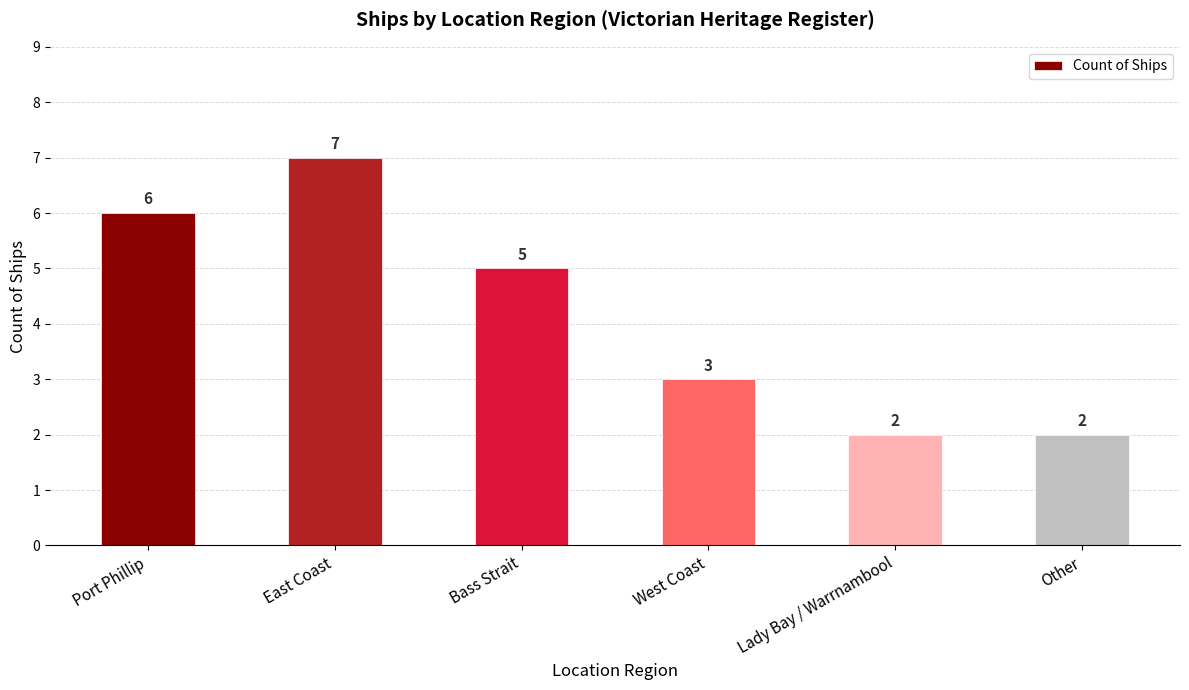

What is the sum of all values?

25